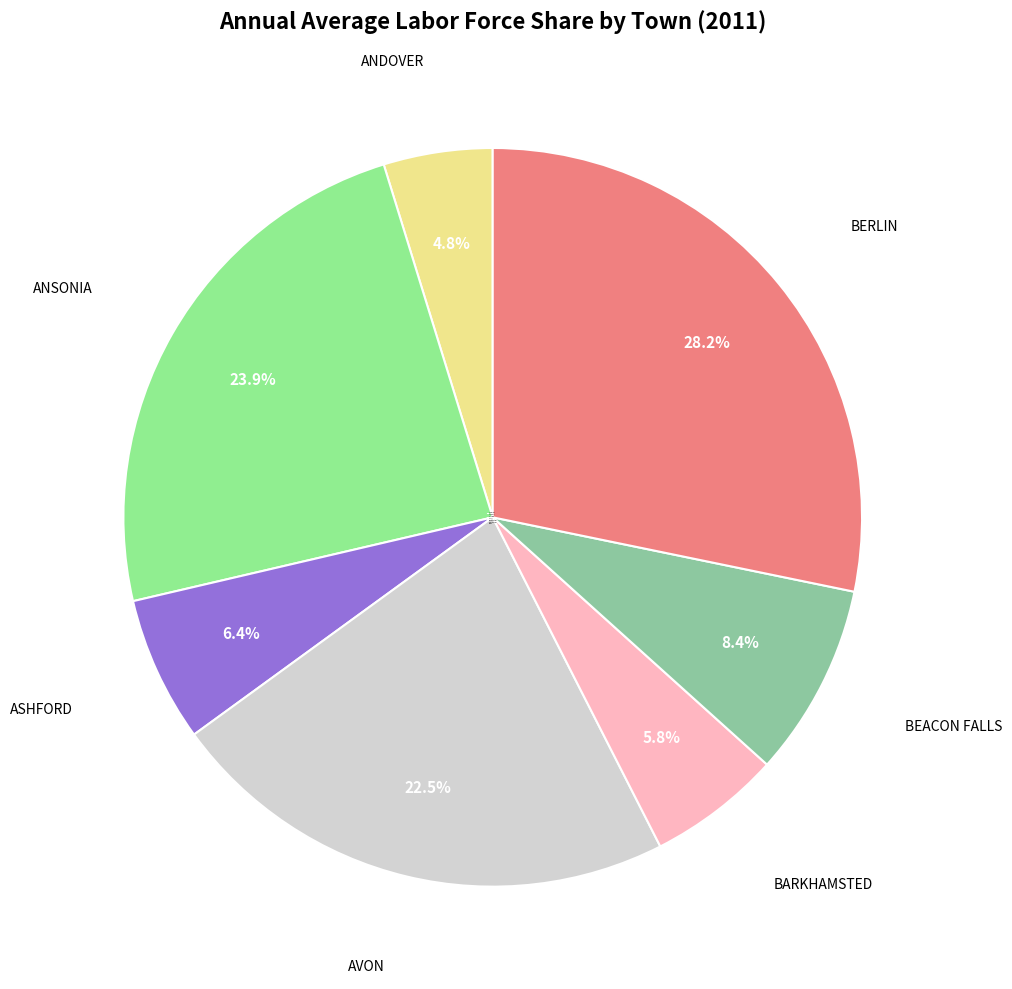

To the nearest percent, what is the average slice percentage?

14%